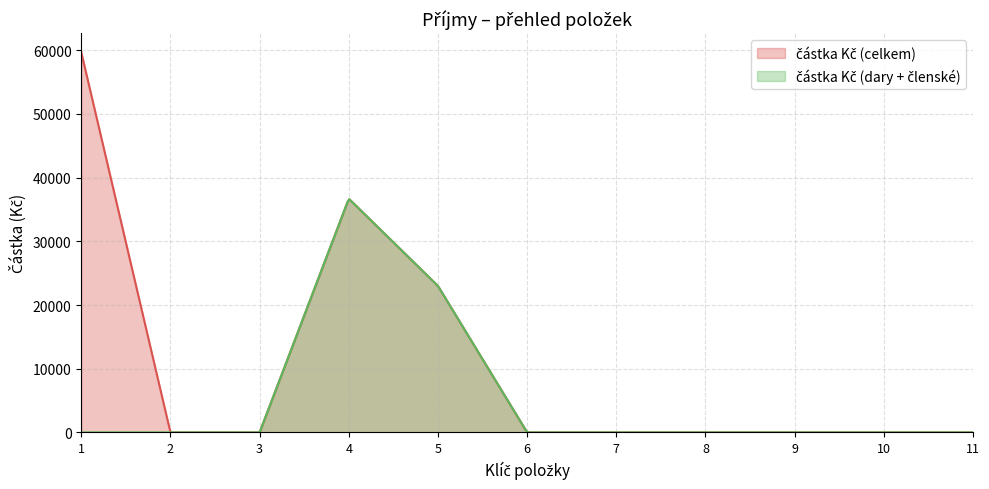

Which has a higher value, 7 or 10?

7